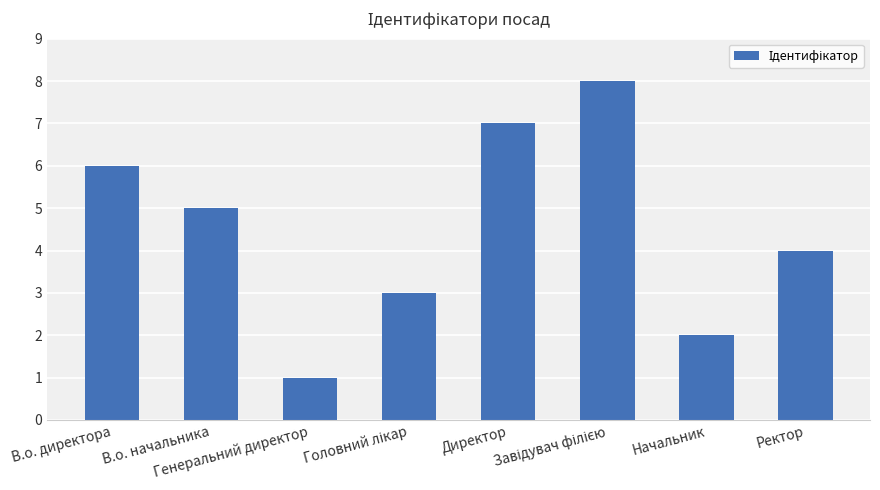

What is the greatest value displayed?

8